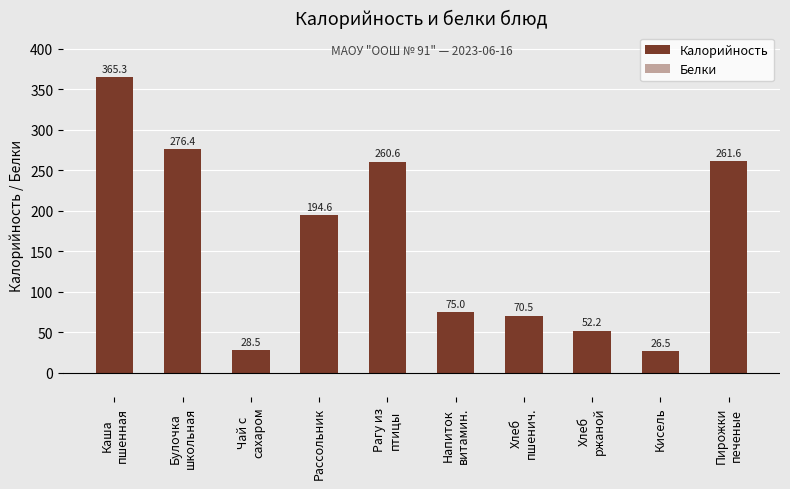

The value of Калорийность at Хлеб
ржаной is 82.2. True or false?

False